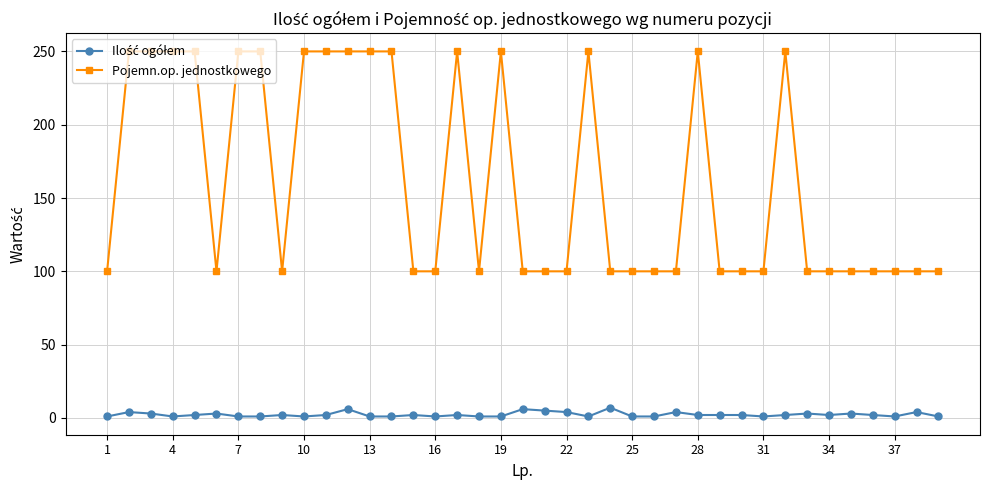

What is the difference between the maximum and minimum values in the Pojemn.op. jednostkowego series?

150